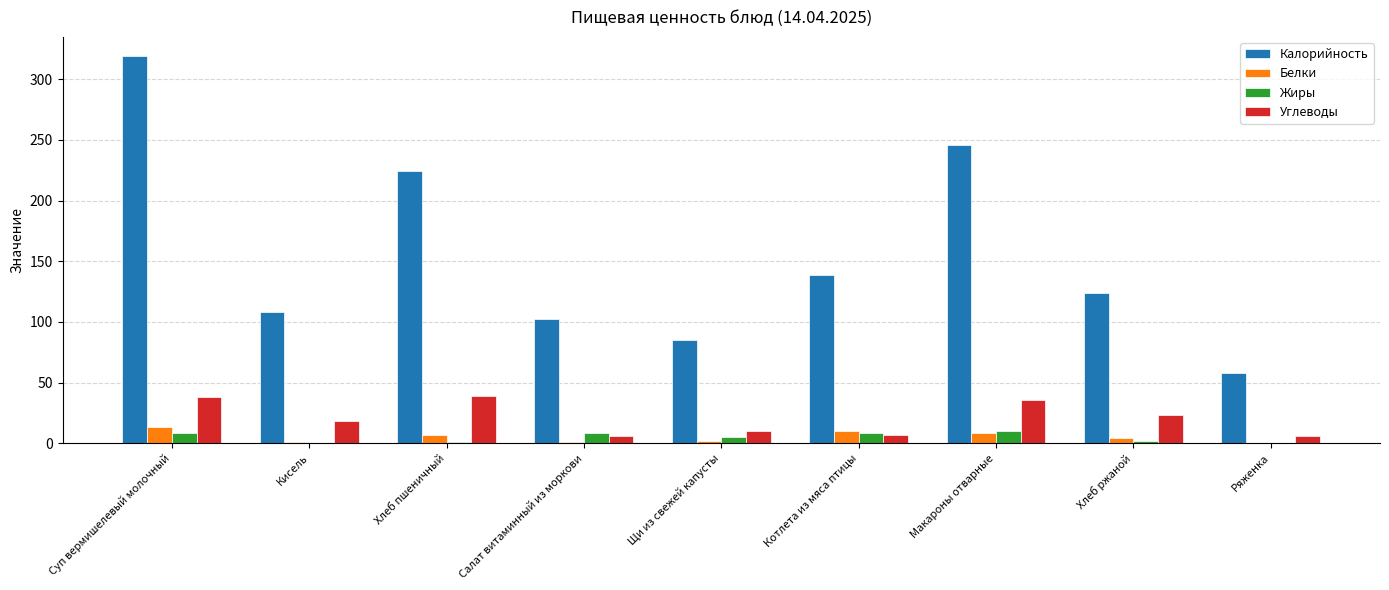

What is the highest value of the Белки series?

13